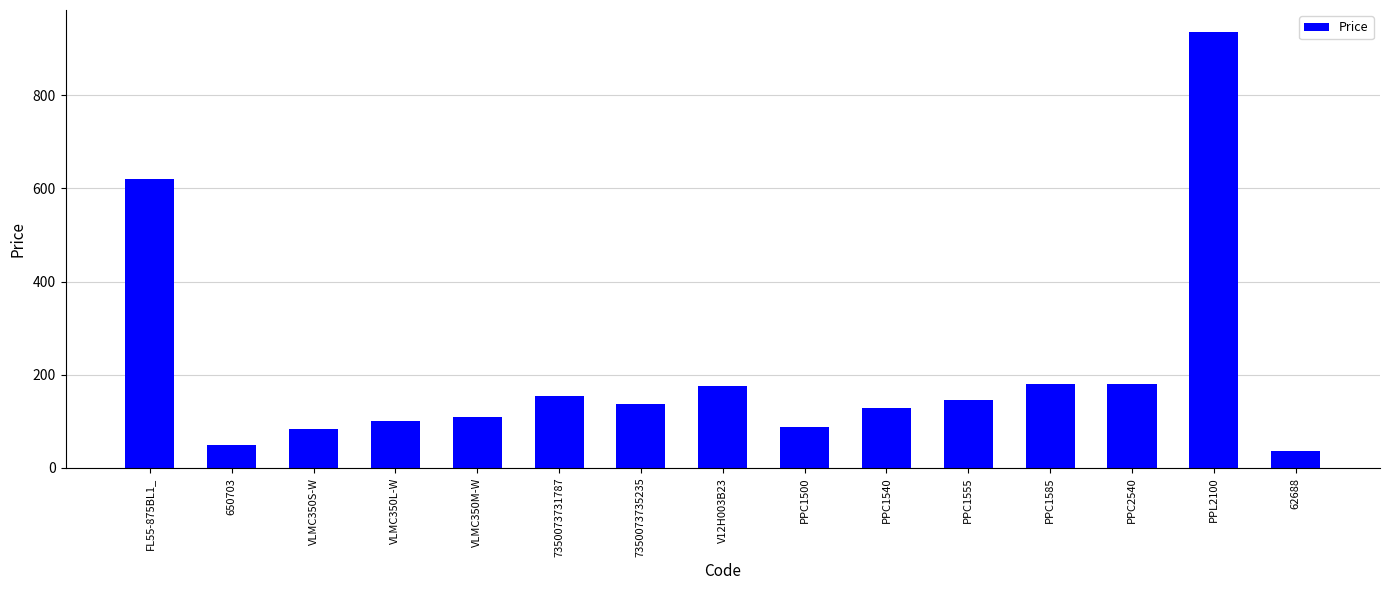

True or false: the data shows 500.8 at PPL2100.

False